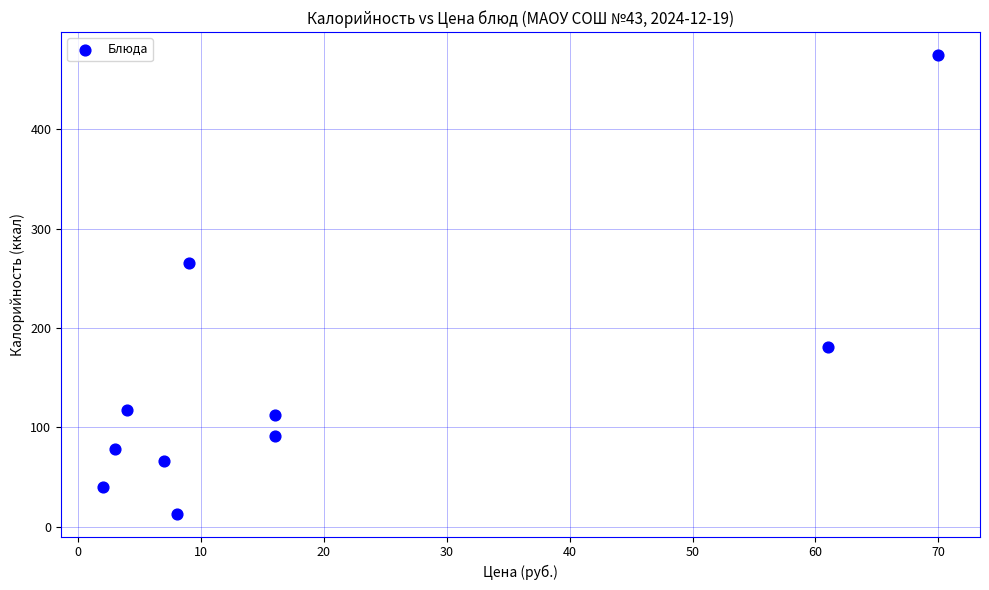

What is the range of Y values (max minus min)?

461.8